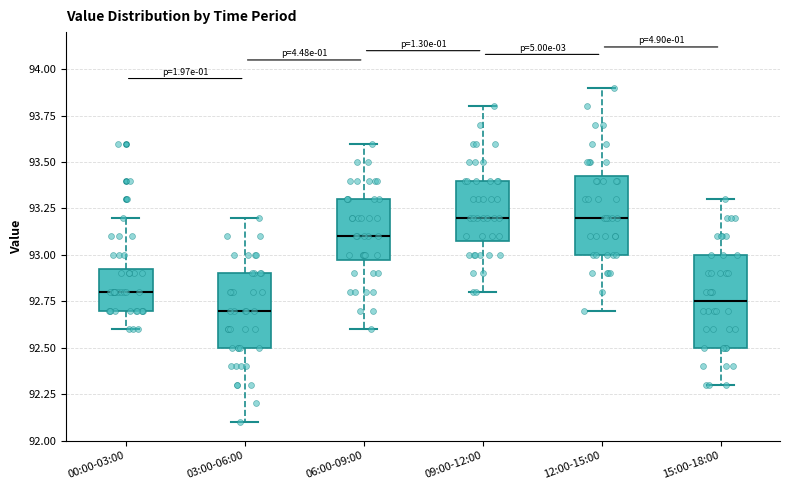

Comparing the boxes themselves (not the whiskers), which one is the tallest?

15:00-18:00